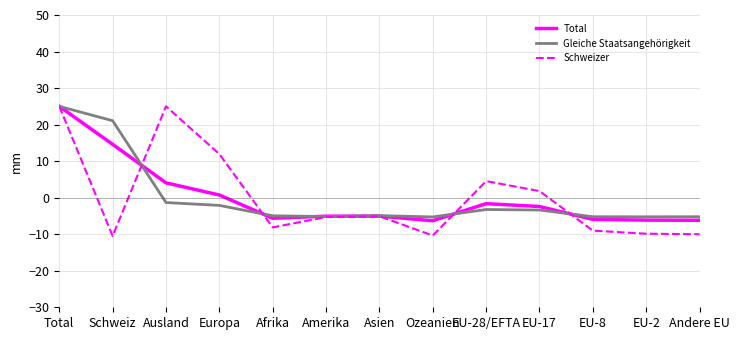

What is the maximum value shown in the chart?

25.0